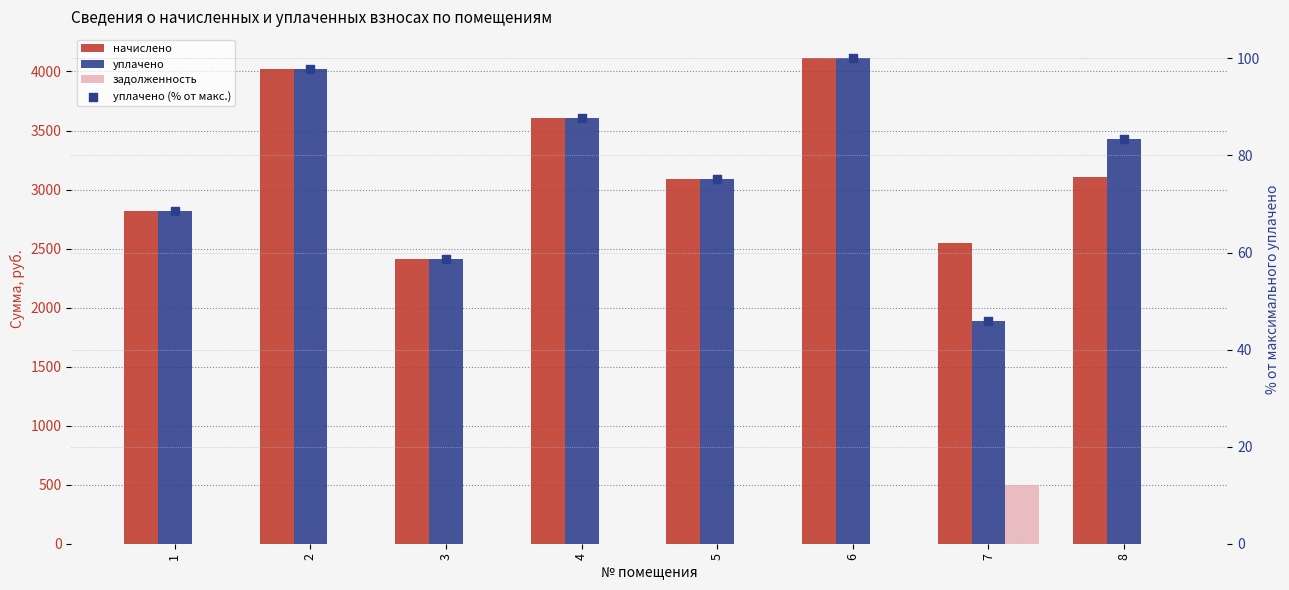

Which series contains the highest Y value?

начислено